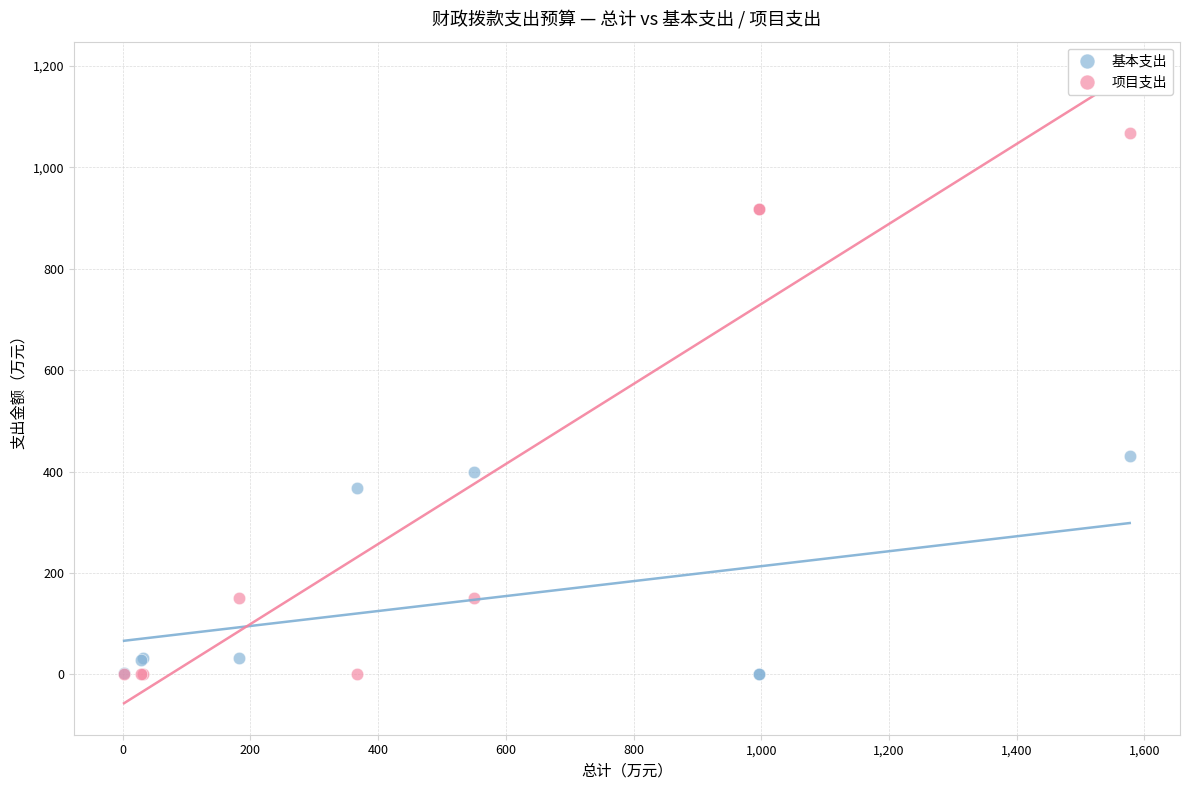

Which series has the largest Y range (max minus min)?

项目支出